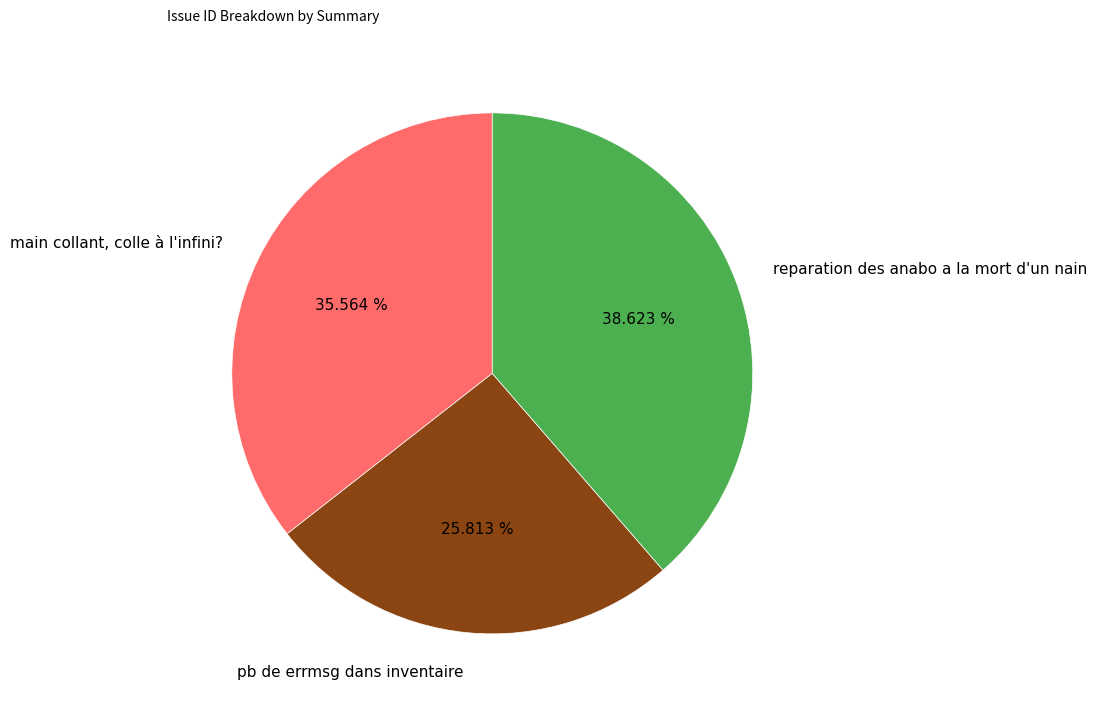

Combined, what portion of the pie is reparation des anabo a la mort d'un nain and pb de errmsg dans inventaire?

64.4%